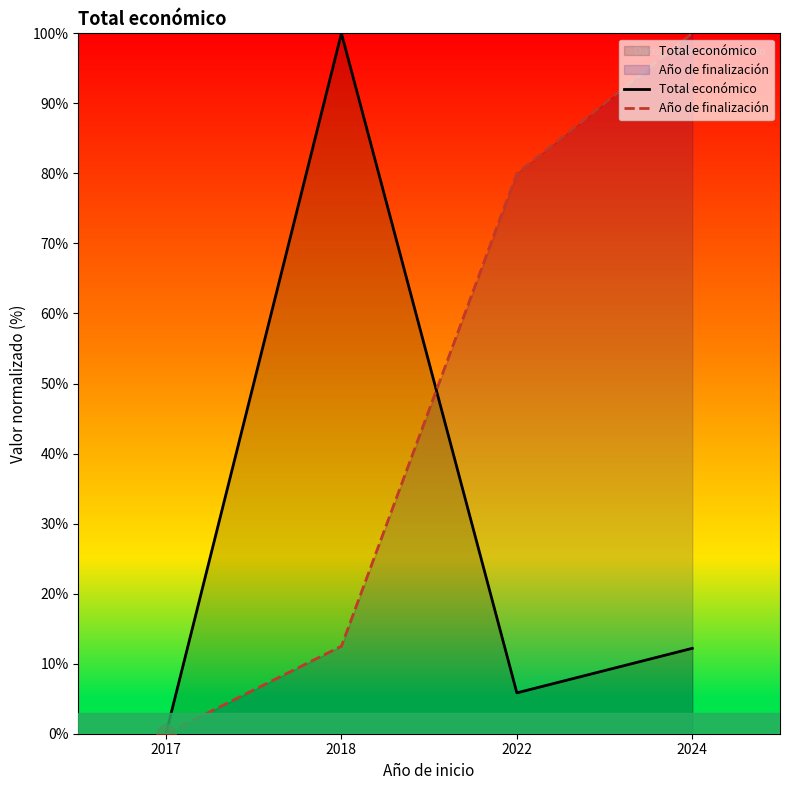

At which label is Total económico closest to 50?

2024